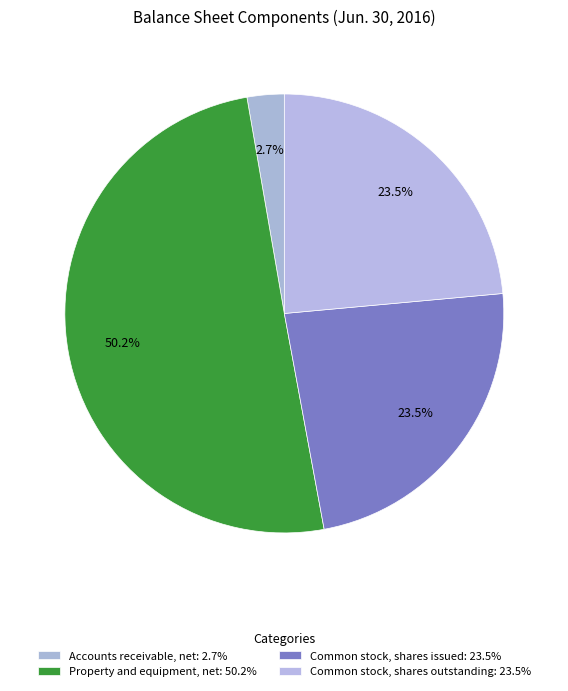

What percentage do Accounts receivable, net and Common stock, shares issued together represent?

26.3%